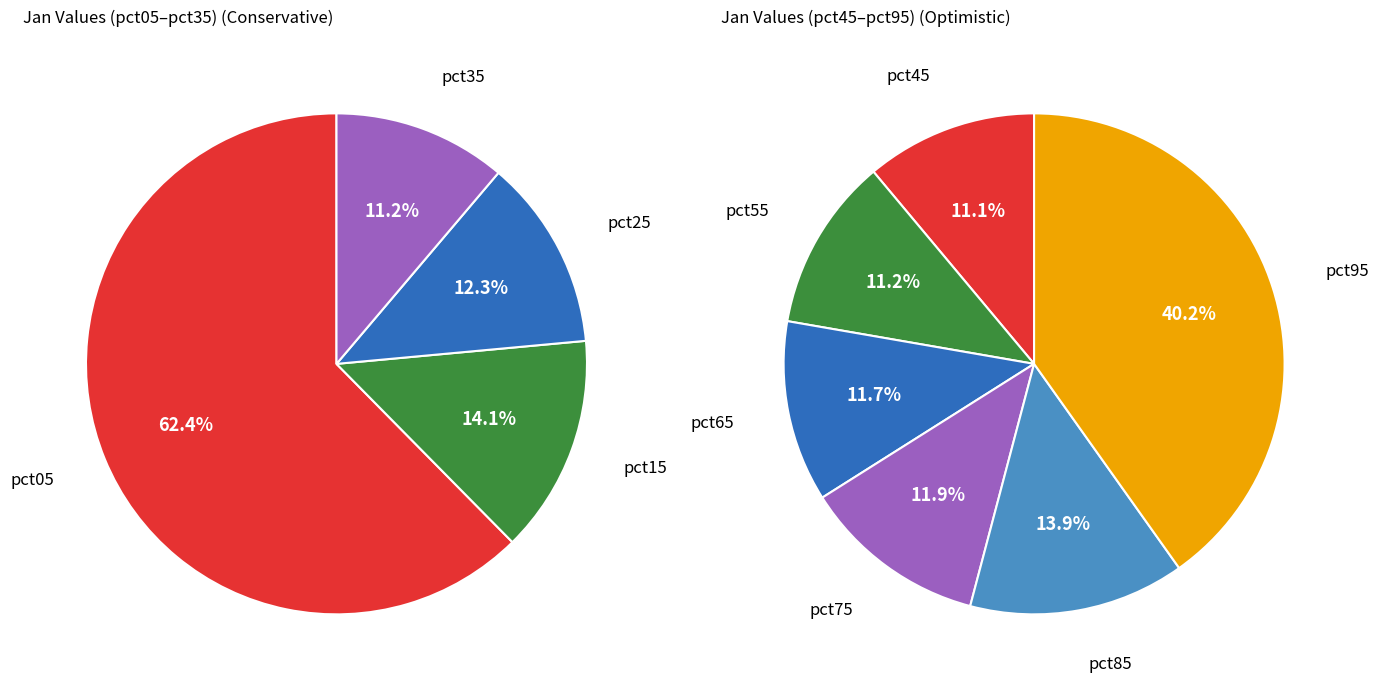

How many slices are in this pie chart?

10